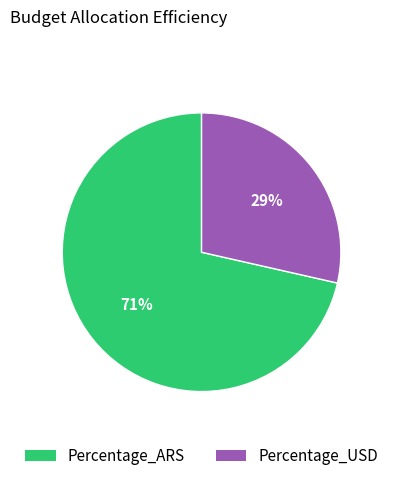

To the nearest percent, what percentage of the pie is Percentage_USD?

29%